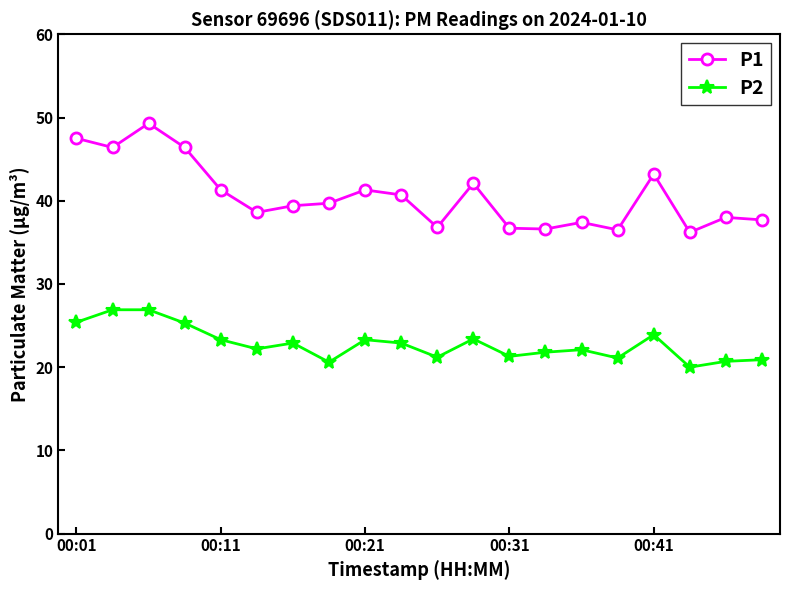

Which series has the widest spread of values?

P1